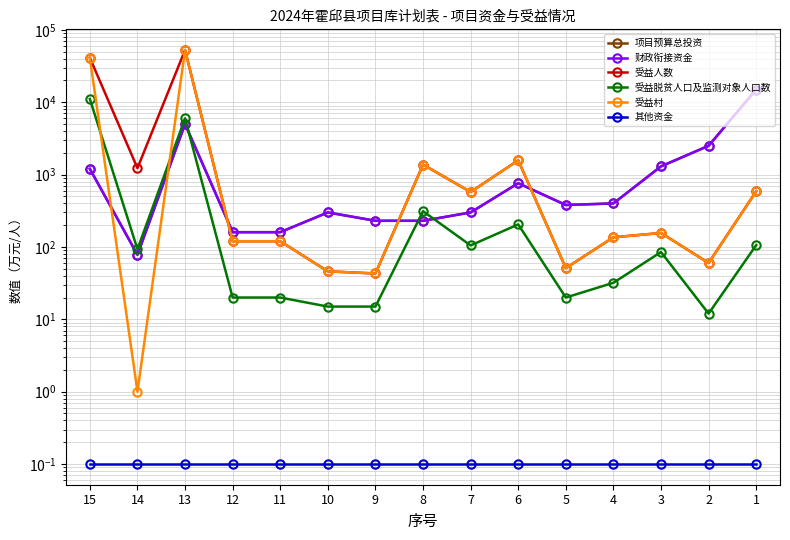

At which category does the chart reach its peak across all series?

13